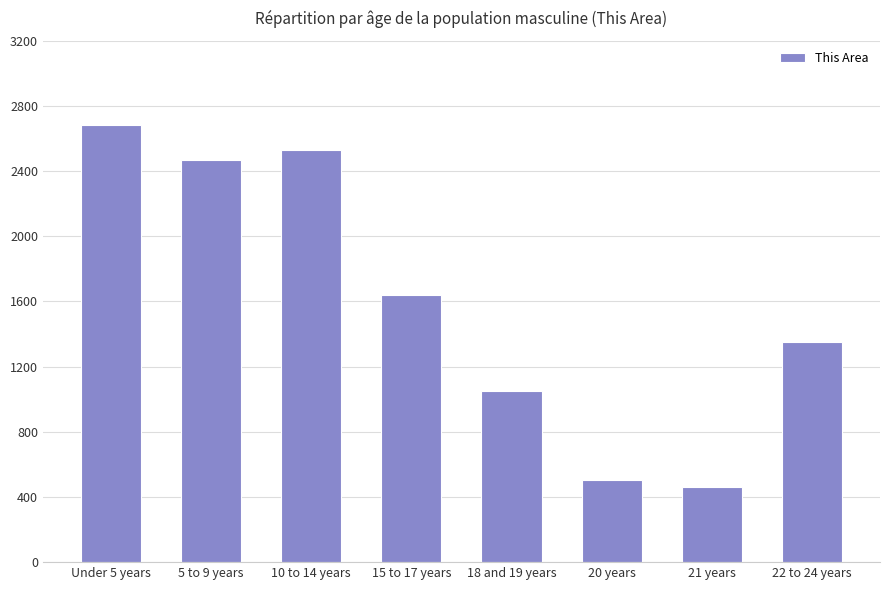

How many data points does each series have?

8